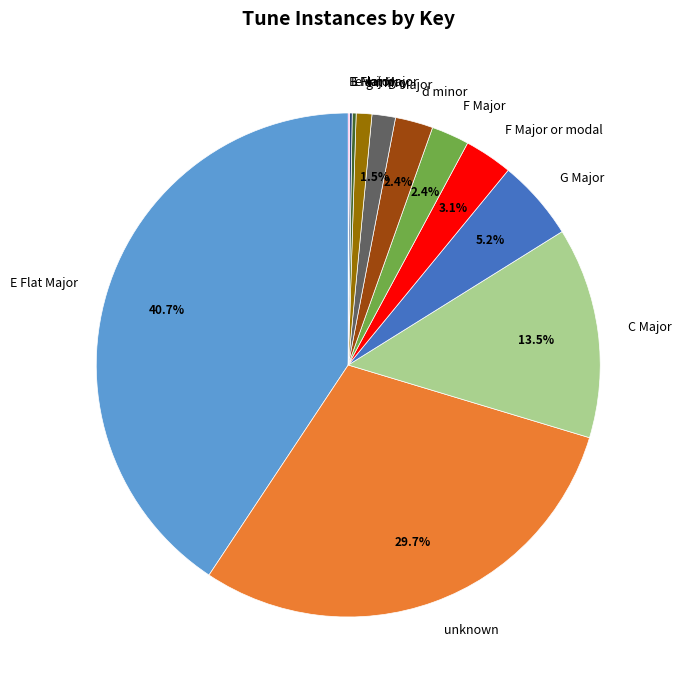

Is it true that C Major is 1% of the pie?

False